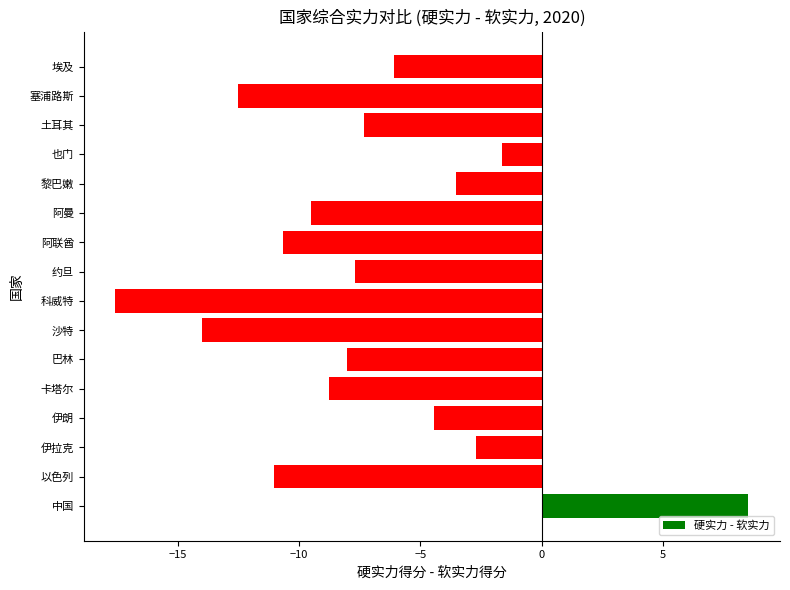

What is the approximate value at 土耳其?

-7.3